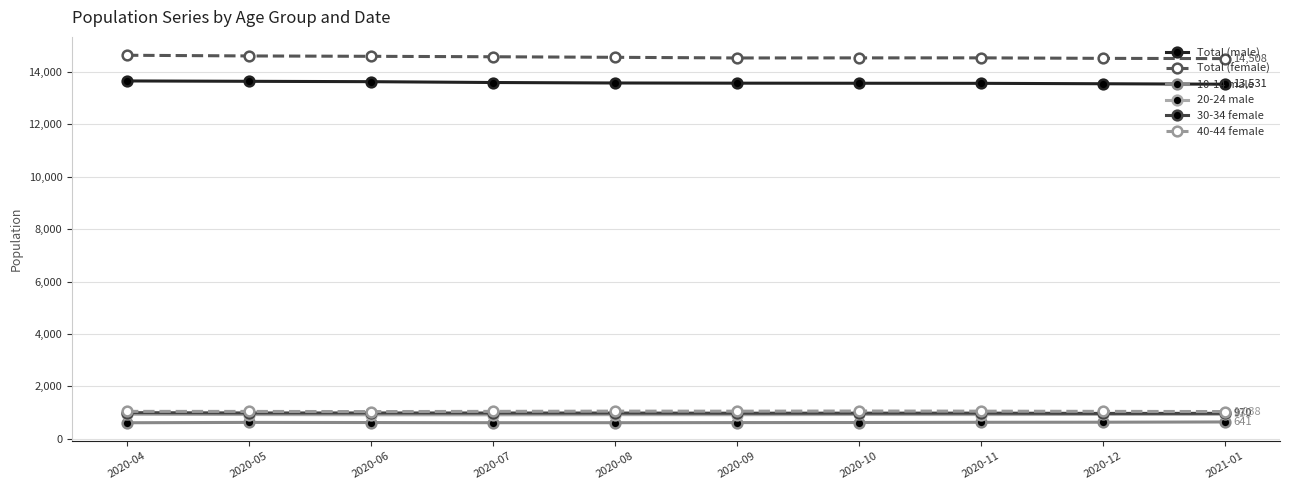

What is the label of the 5th point from the left?

2020-08